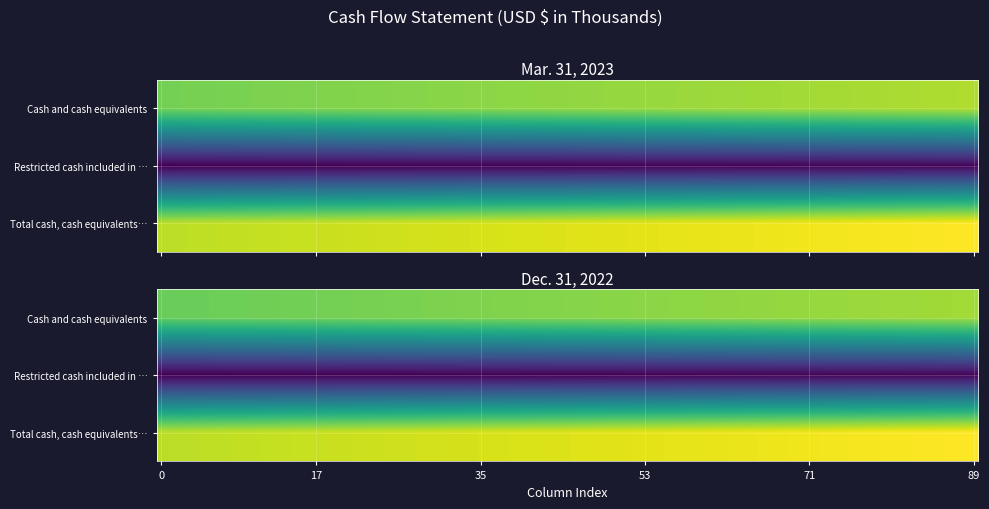

Which category has the highest value in the Total cash, cash equivalents, and restricted cash series?

Mar. 31, 2023